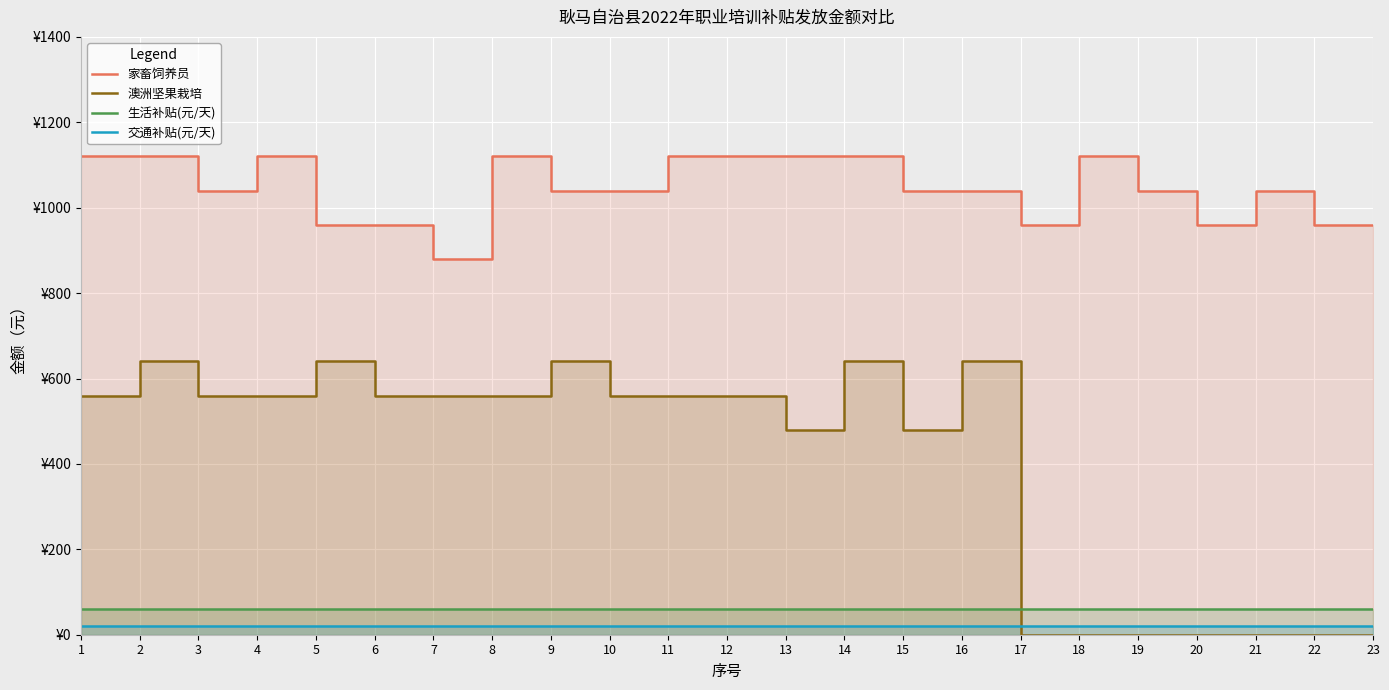

Count the number of categories in the chart.

23